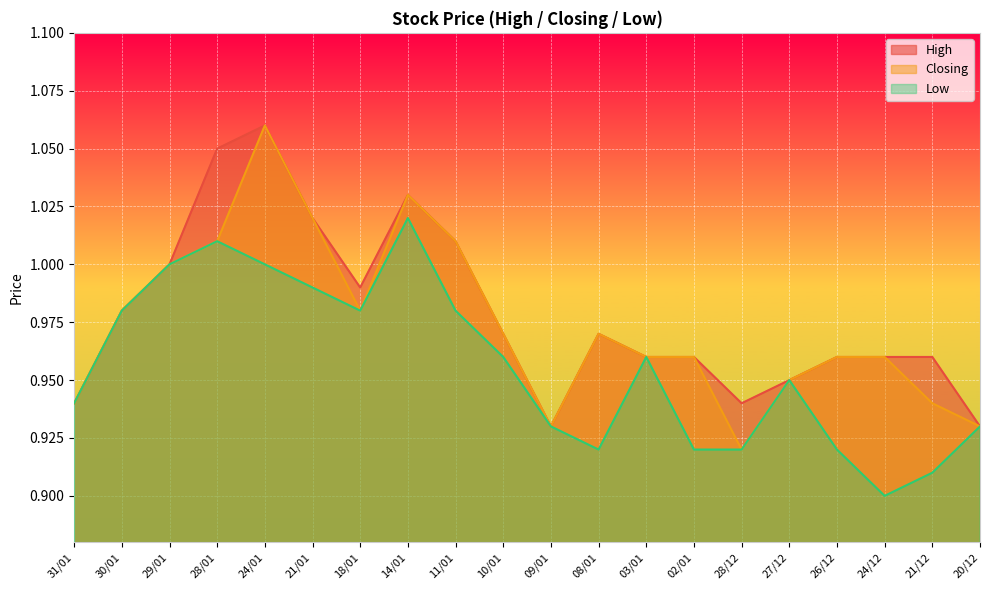

Is it true that High equals 0.9 at 20/12?

True